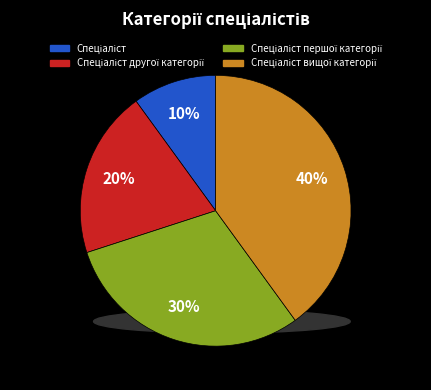

To the nearest percent, what is the difference between the largest and smallest slice percentages?

30%